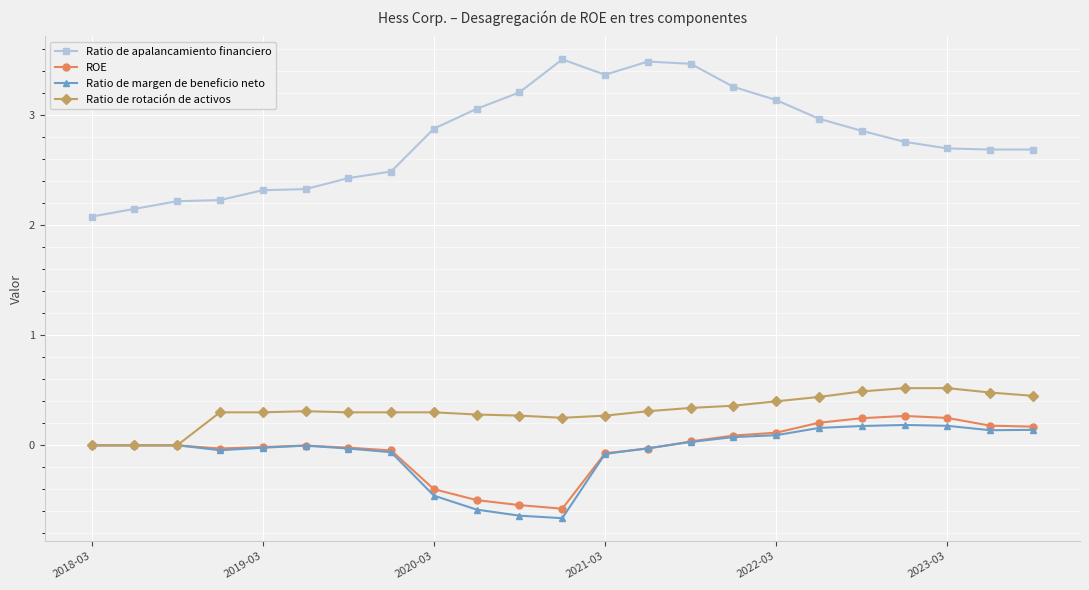

What are all the series names shown in the legend?

Ratio de apalancamiento financiero, ROE, Ratio de margen de beneficio neto, Ratio de rotación de activos